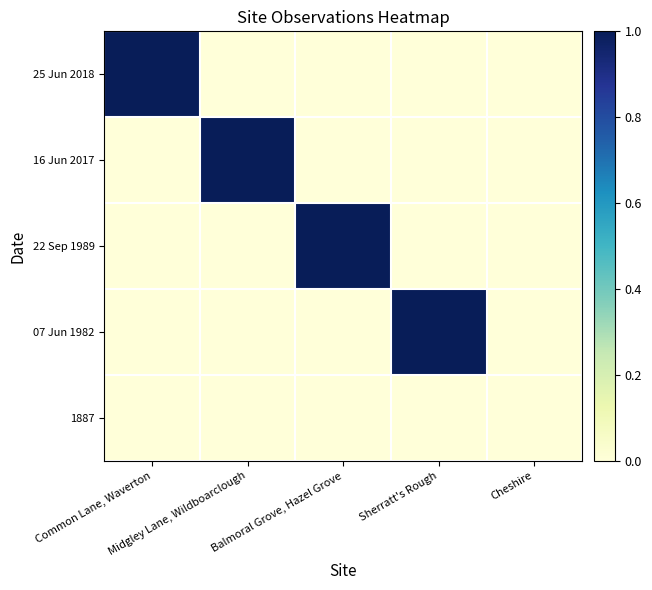

Reading right to left, list all the values displayed in this chart.

25 Jun 2018: Cheshire=0	Sherratt's Rough=0	Balmoral Grove, Hazel Grove=0	Midgley Lane, Wildboarclough=0	Common Lane, Waverton=1
16 Jun 2017: Cheshire=0	Sherratt's Rough=0	Balmoral Grove, Hazel Grove=0	Midgley Lane, Wildboarclough=1	Common Lane, Waverton=0
22 Sep 1989: Cheshire=0	Sherratt's Rough=0	Balmoral Grove, Hazel Grove=1	Midgley Lane, Wildboarclough=0	Common Lane, Waverton=0
07 Jun 1982: Cheshire=0	Sherratt's Rough=1	Balmoral Grove, Hazel Grove=0	Midgley Lane, Wildboarclough=0	Common Lane, Waverton=0
1887: Cheshire=0	Sherratt's Rough=0	Balmoral Grove, Hazel Grove=0	Midgley Lane, Wildboarclough=0	Common Lane, Waverton=0